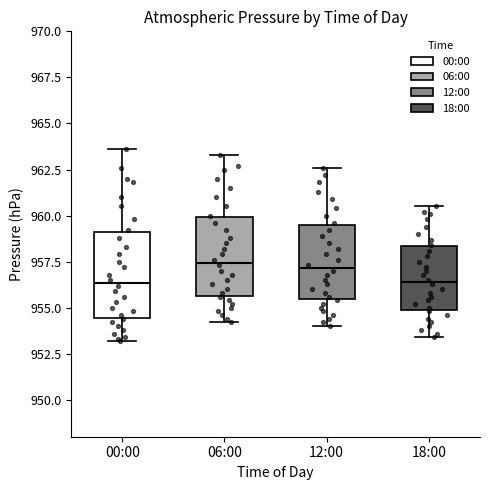

Reading left to right, transcribe this box plot: for each box, give where its median line is, the range the box spans, and where its two whiskers end, as read against the y-axis. The values are not printed on the chart, so give them approximately, as read against the axis.

00:00: median 956.5, box 954.5 to 959.0, whiskers 953.0 to 963.5
06:00: median 957.5, box 955.5 to 960.0, whiskers 954.0 to 963.5
12:00: median 957.0, box 955.5 to 959.5, whiskers 954.0 to 962.5
18:00: median 956.5, box 955.0 to 958.5, whiskers 953.5 to 960.5